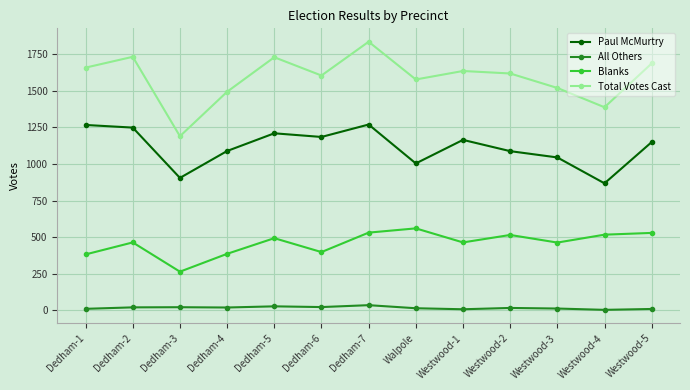

How many values in the Blanks series are below 464?

5